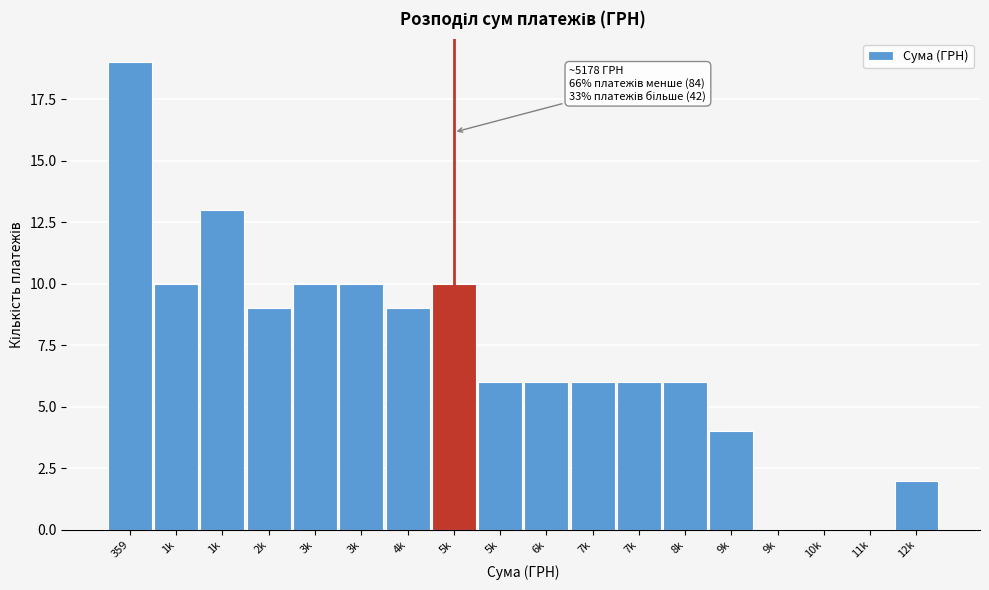

Count the number of data series in this chart.

1